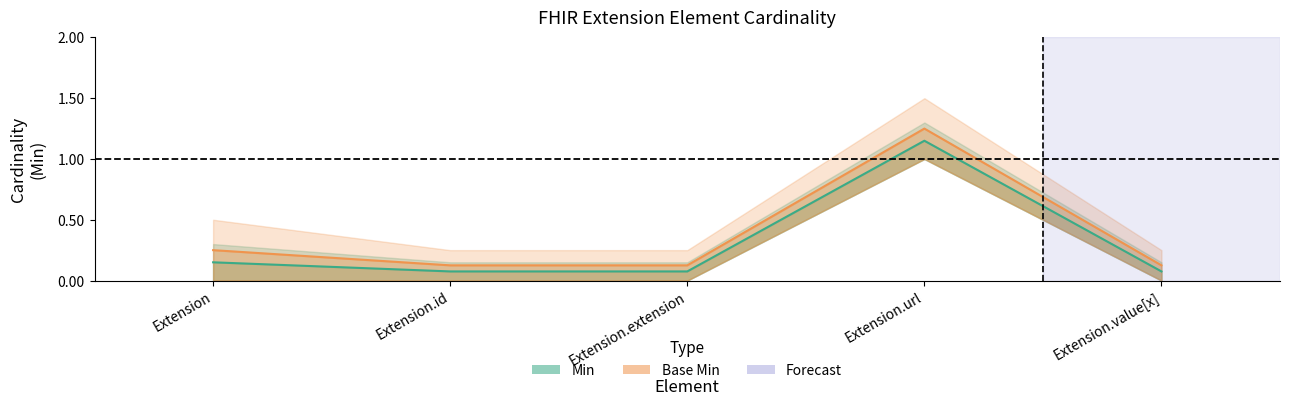

At which label does Min reach its peak?

Extension.url